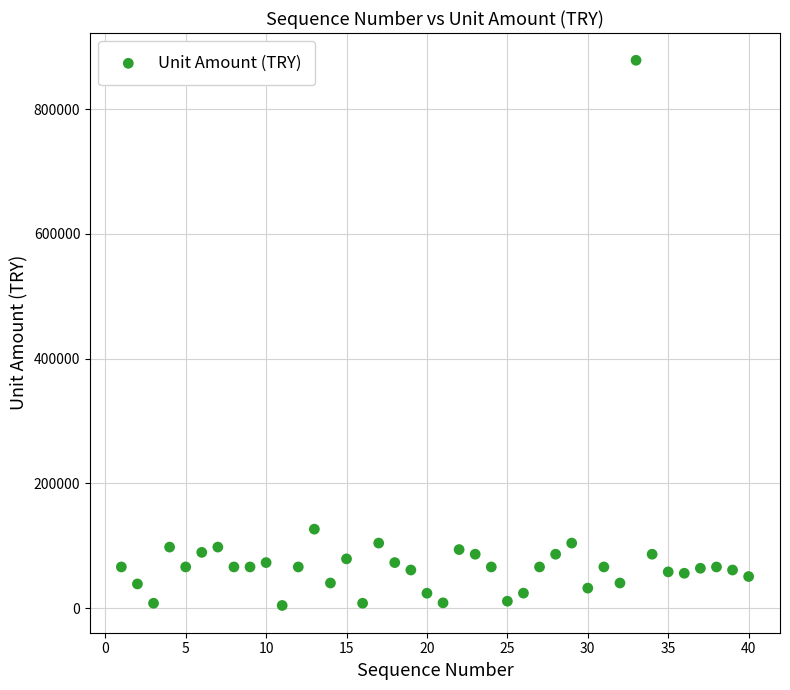

What Y value in the scatter plot is closest to 441250?

126535